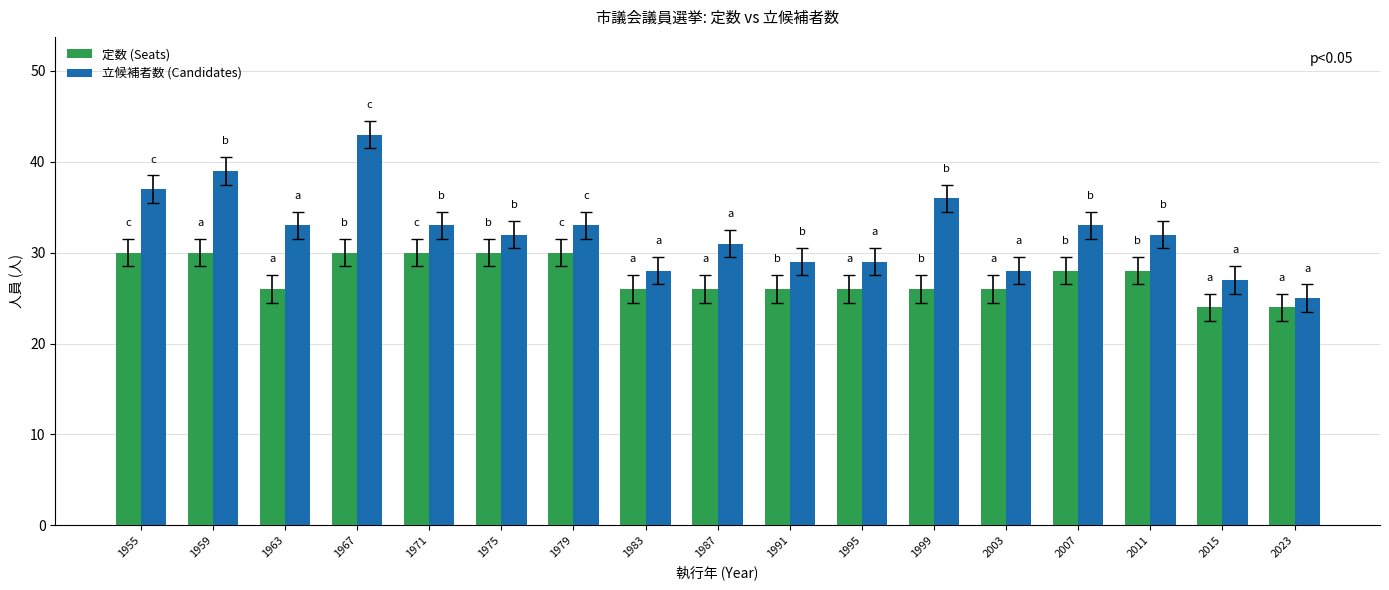

Rank the series by their maximum value, from highest to lowest.

立候補者数 (Candidates), 定数 (Seats)